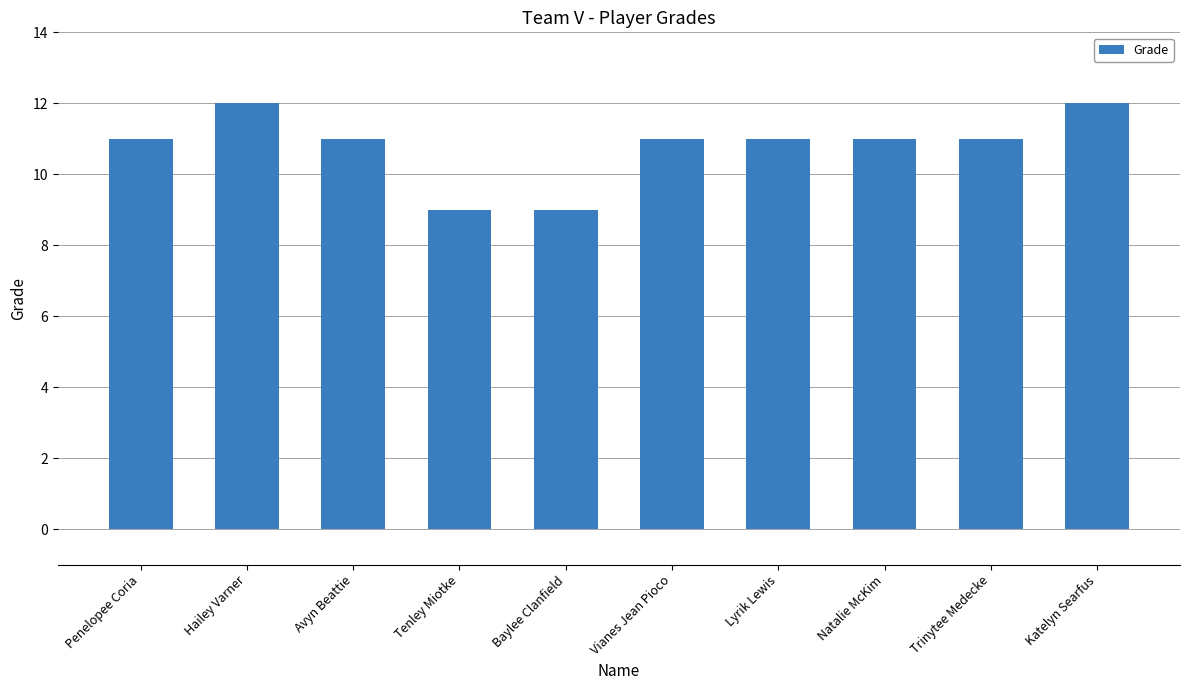

Read the value at Natalie McKim.

11